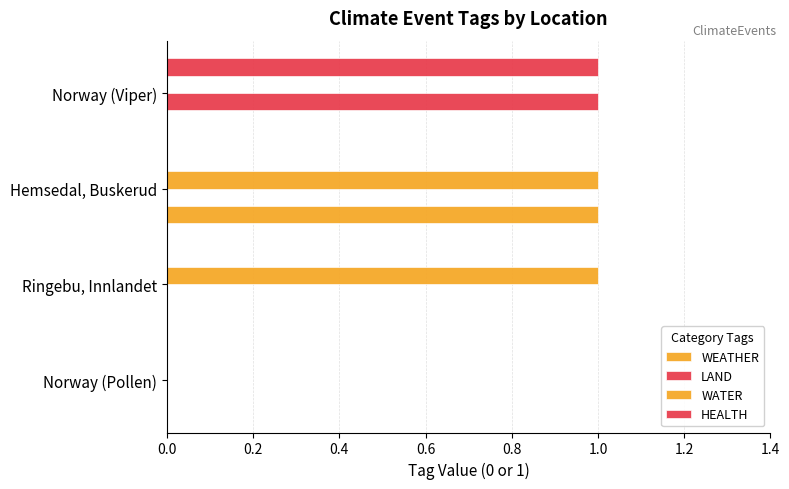

How many distinct data groups are displayed?

4